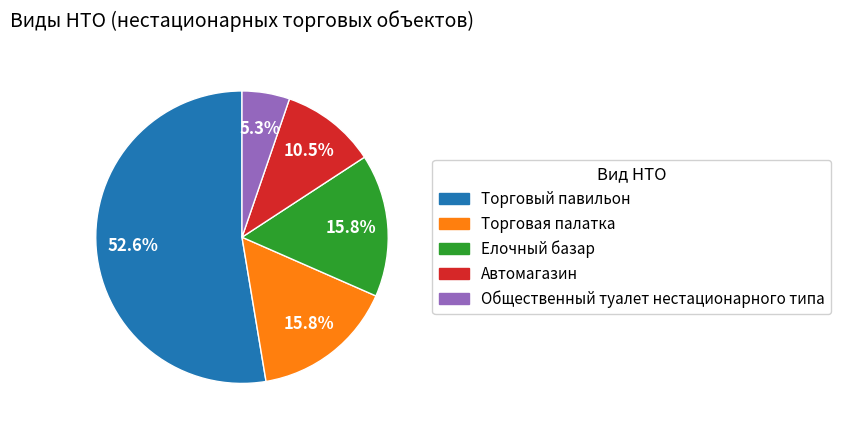

True or false: Торговый павильон accounts for 53% of the total.

True